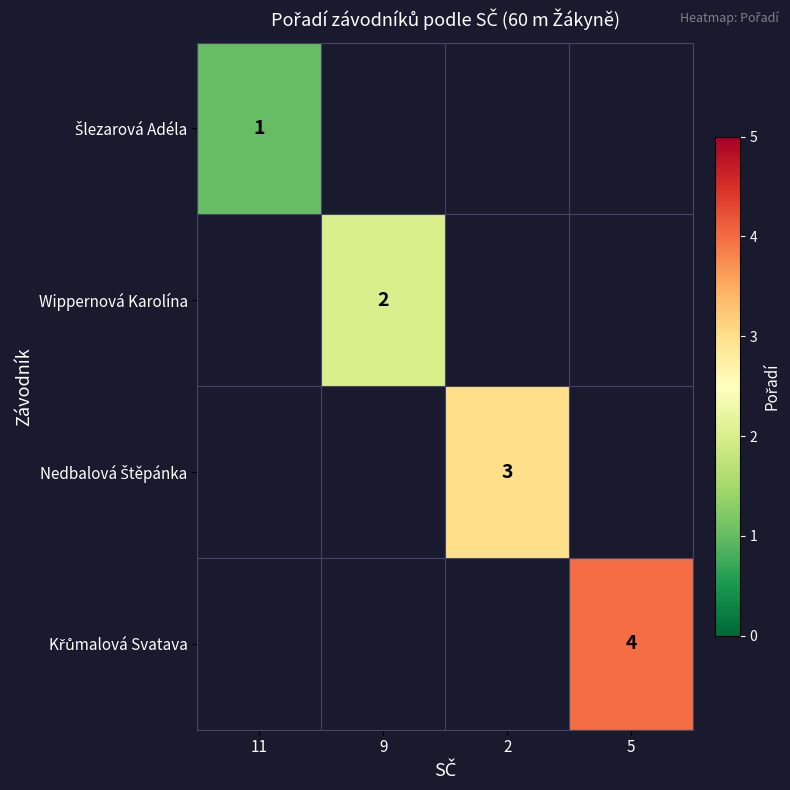

The value of Wippernová Karolína at 9 is 3. True or false?

False